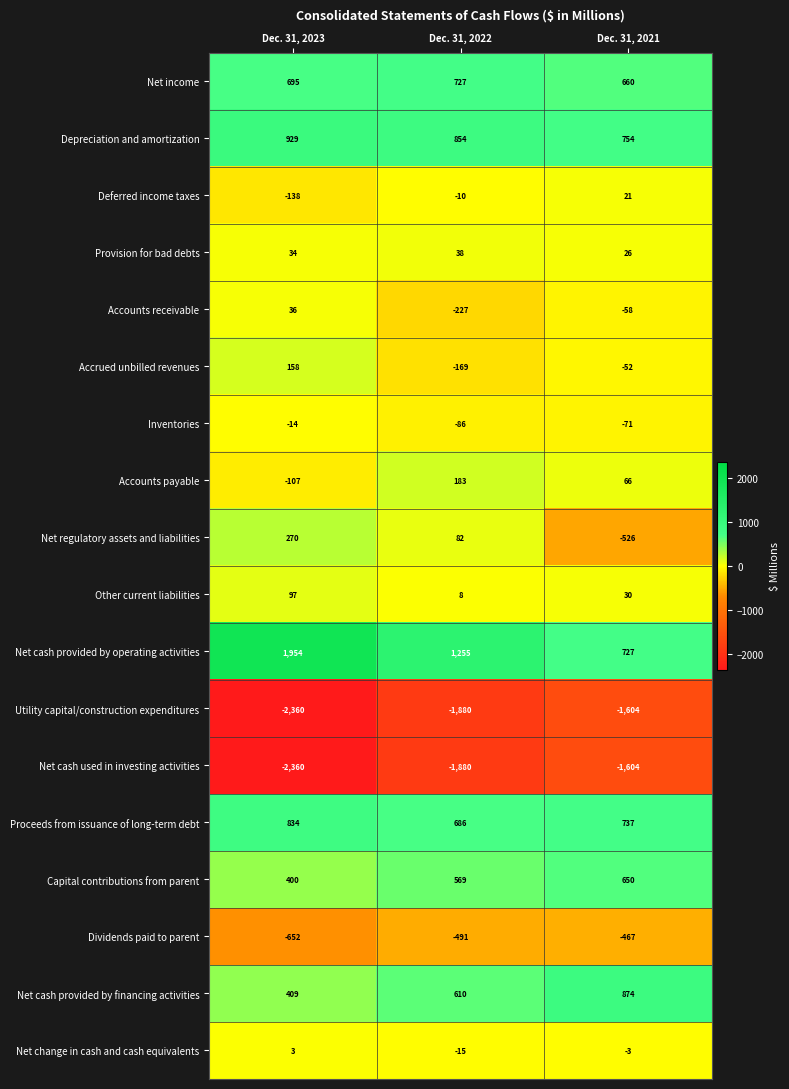

What is the total value across all series at Dec. 31, 2022?

254